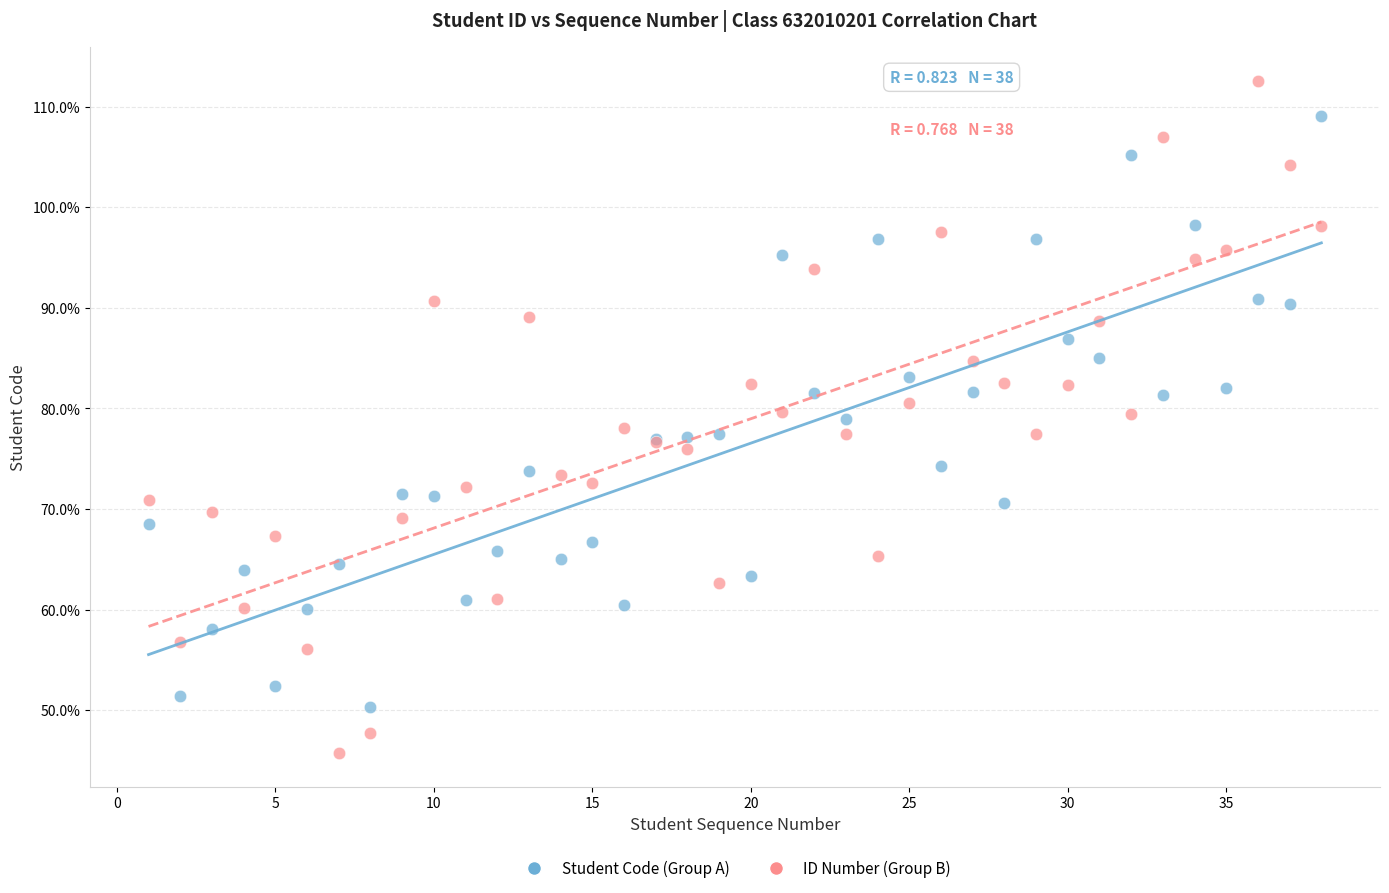

Which series has the largest Y range (max minus min)?

ID Number (Group B)